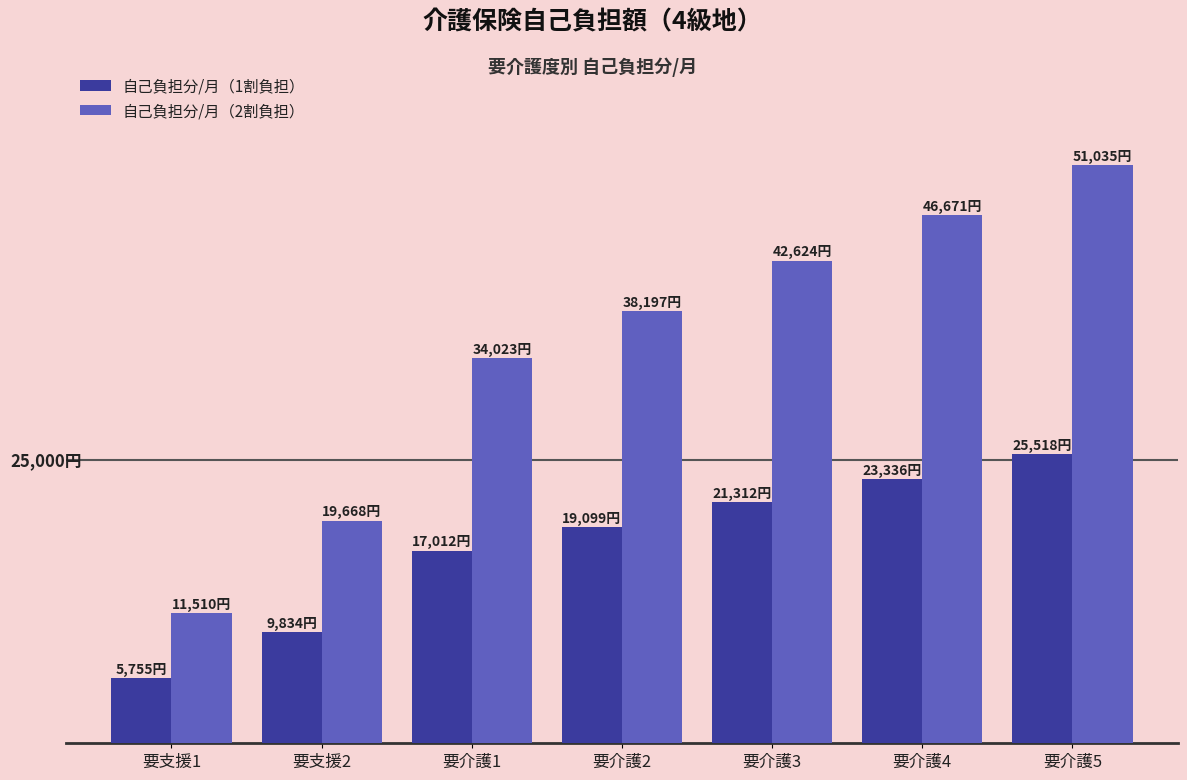

How many 自己負担分/月（1割負担） values are between 9834 and 23336?

5